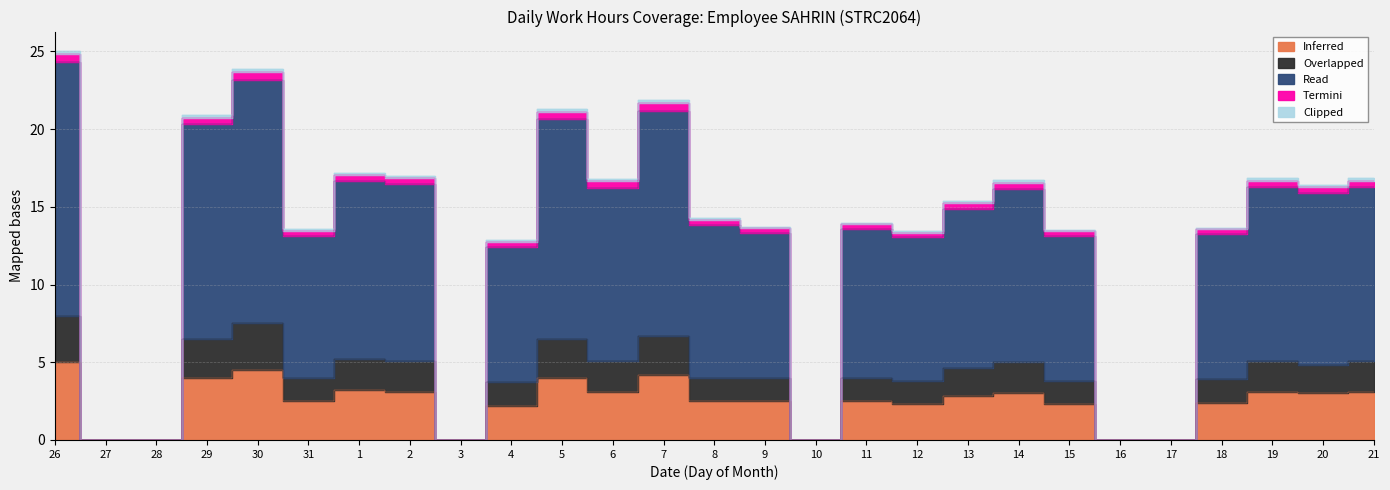

What is the difference between the highest and lowest values at 12?

11.1